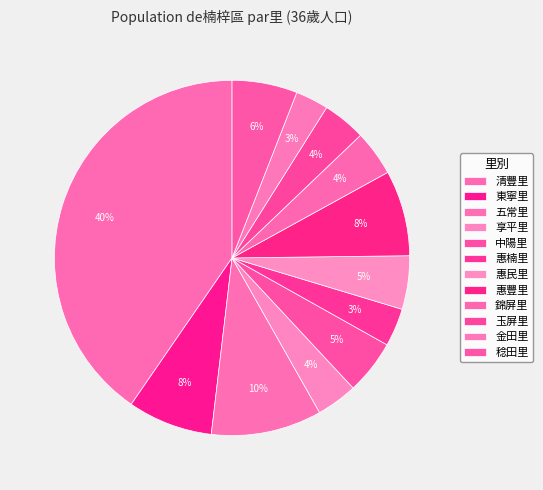

Is the sum of 惠豐里 and 惠楠里 greater than half?

No